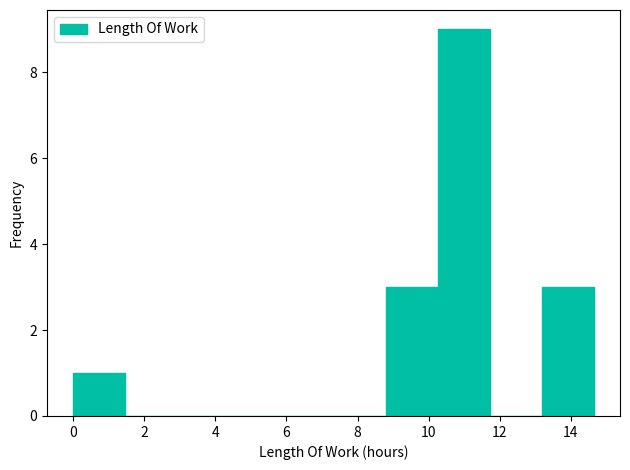

Over which range of the x-axis is the bar tallest?

10.2 to 11.8